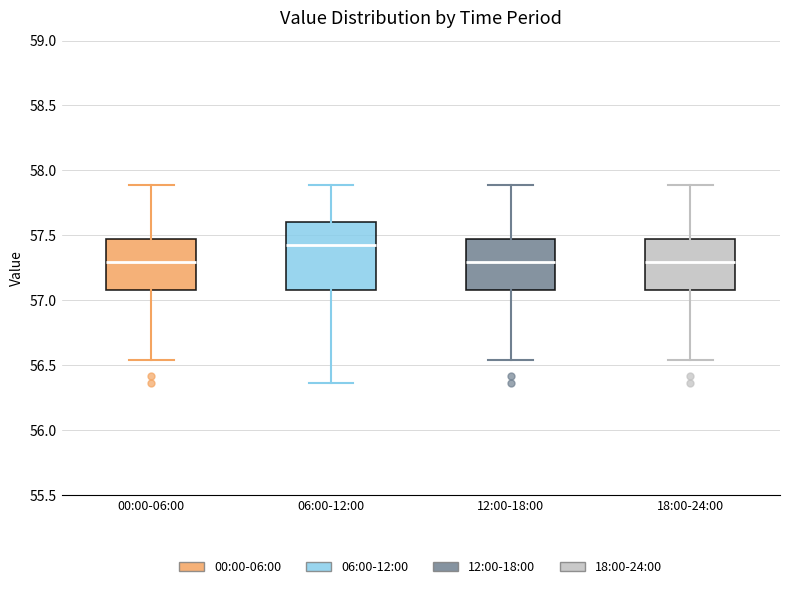

Reading left to right, transcribe this box plot: for each box, give where its median line is, the range the box spans, and where its two whiskers end, as read against the y-axis. The values are not printed on the chart, so give them approximately, as read against the axis.

00:00-06:00: median 57.30, box 57.10 to 57.50, whiskers 56.55 to 57.90
06:00-12:00: median 57.45, box 57.10 to 57.60, whiskers 56.35 to 57.90
12:00-18:00: median 57.30, box 57.10 to 57.50, whiskers 56.55 to 57.90
18:00-24:00: median 57.30, box 57.10 to 57.50, whiskers 56.55 to 57.90